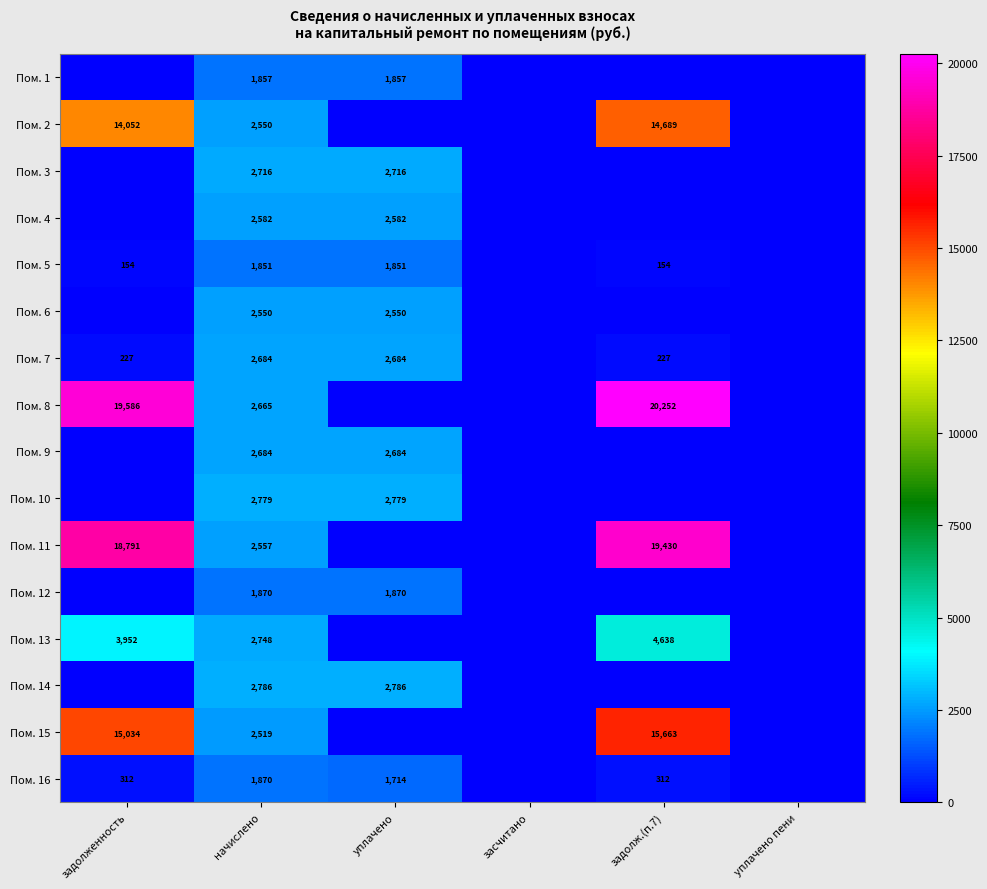

The value of Пом. 11 at задолженность is 26746. True or false?

False